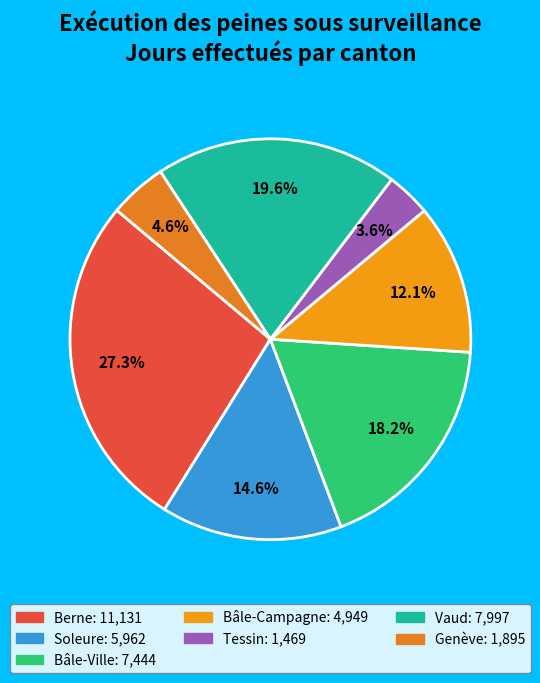

The Bâle-Campagne slice represents 5% of the pie. True or false?

False